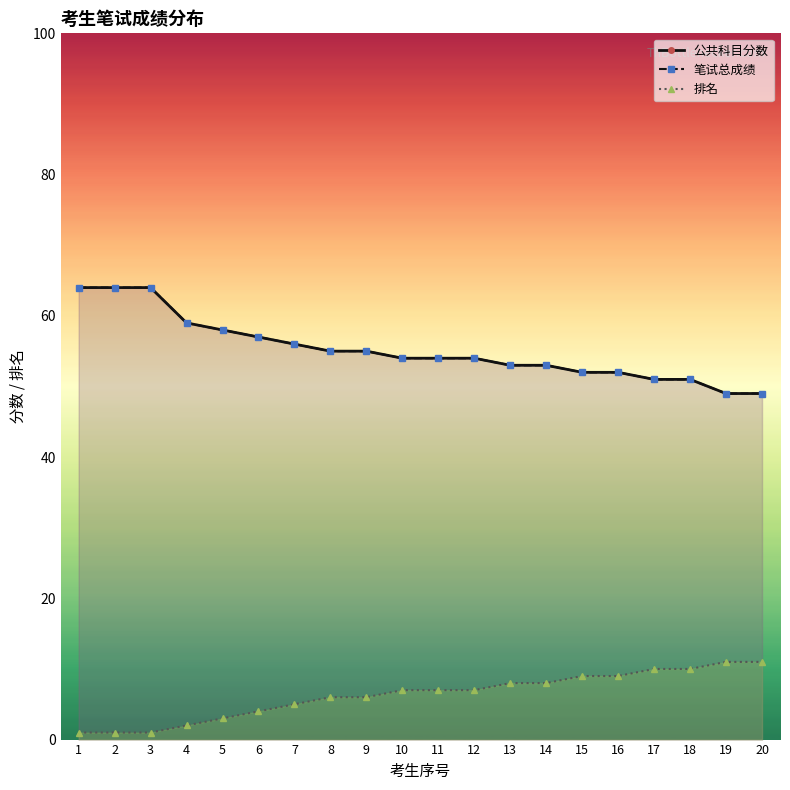

Is the value of 排名 at 18 greater than the value of 公共科目分数 at 15?

No